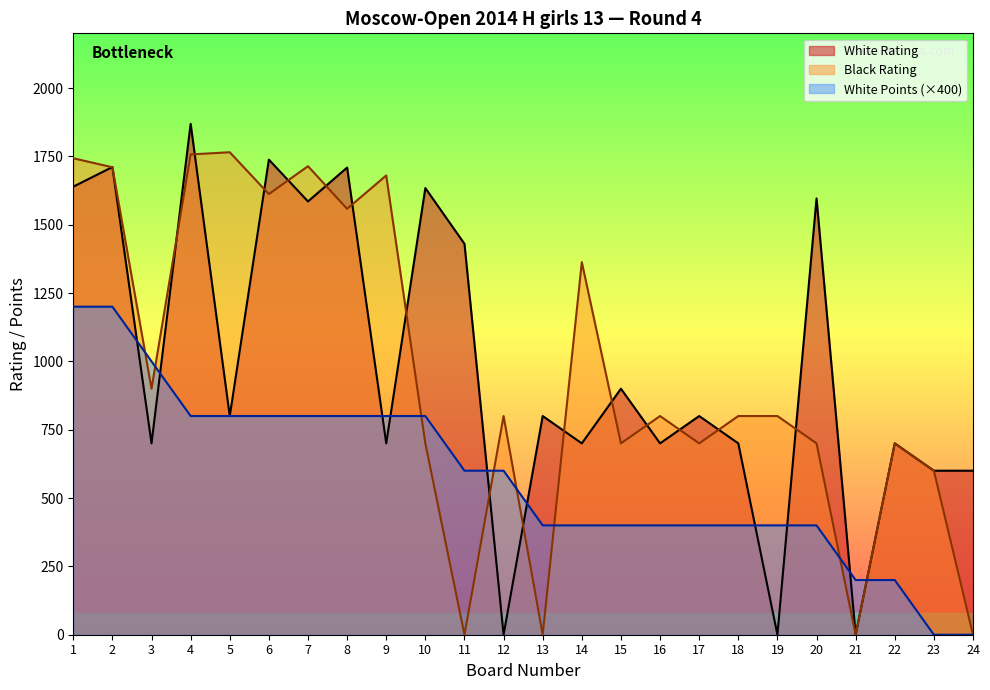

Count the number of data series in this chart.

3